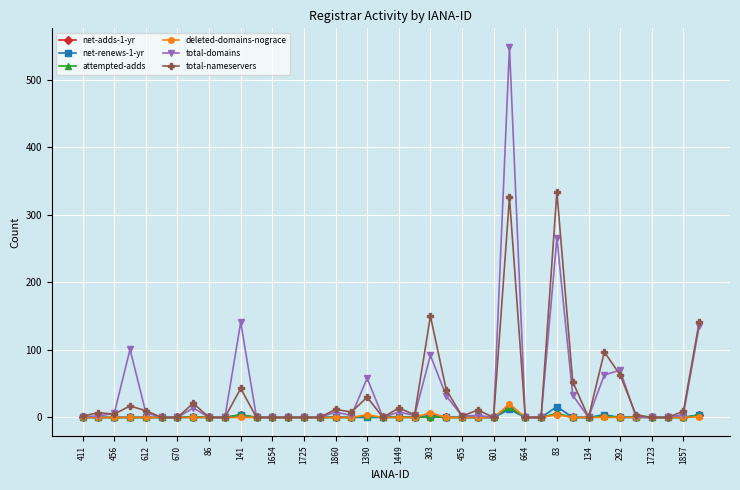

Which series has the widest spread of values?

total-domains